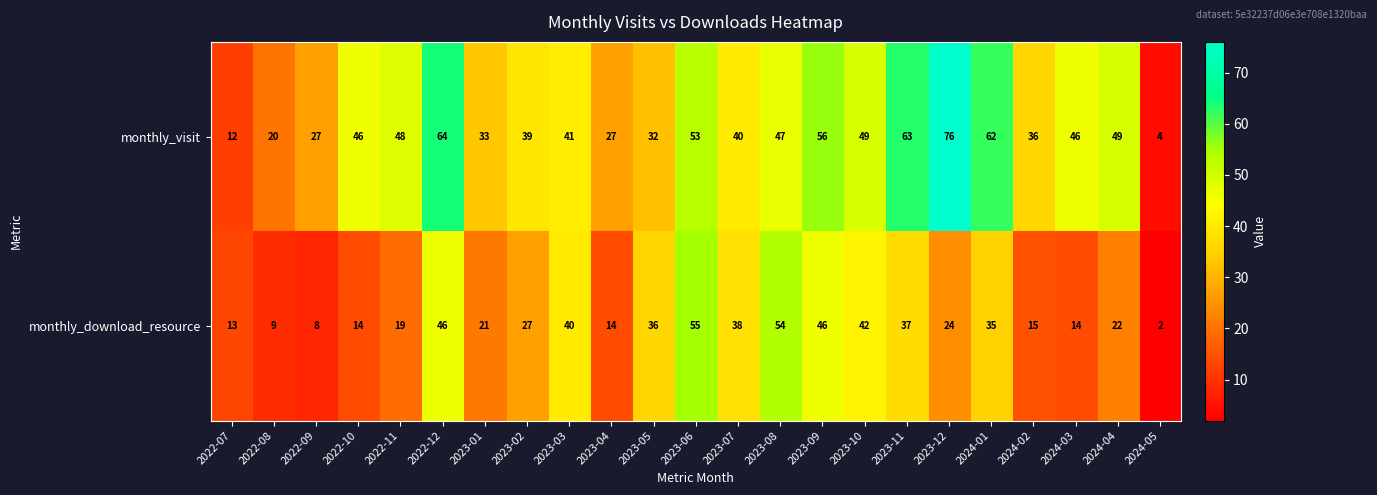

Which category has the lowest value across all series?

2024-05